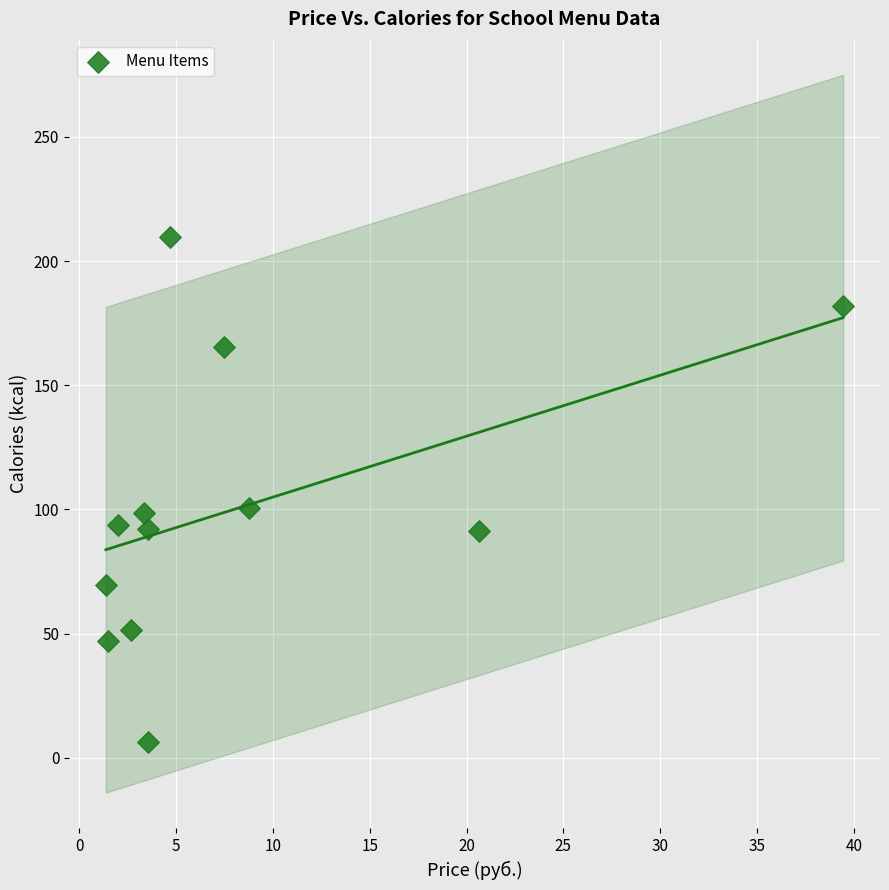

What is the range of Y values (max minus min)?

203.6